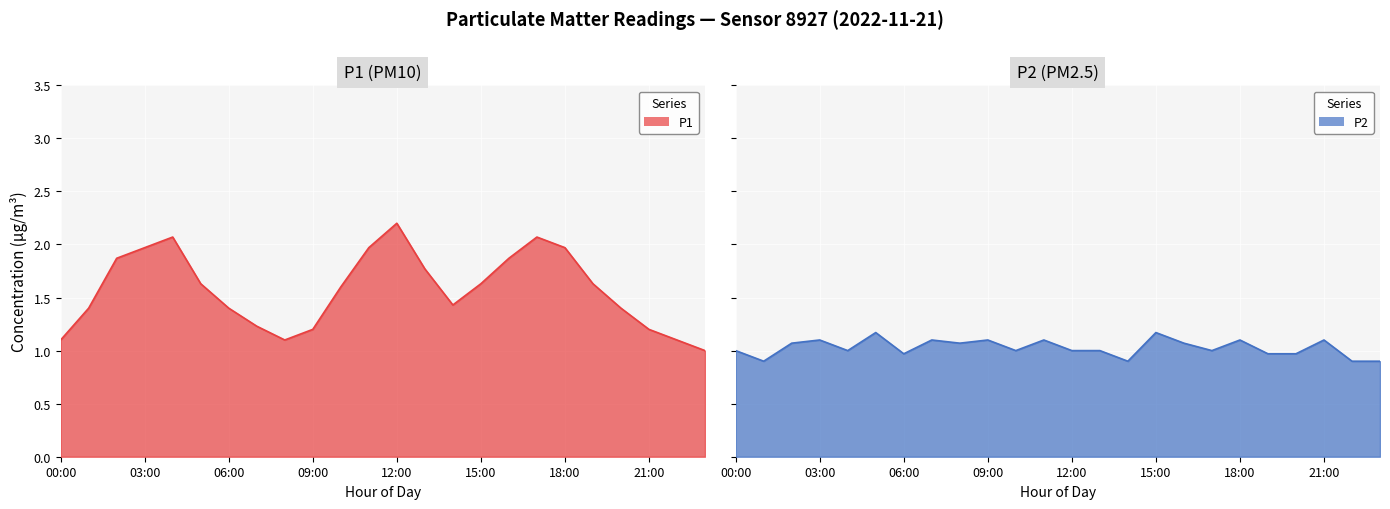

Which series has the largest total across all categories?

P1